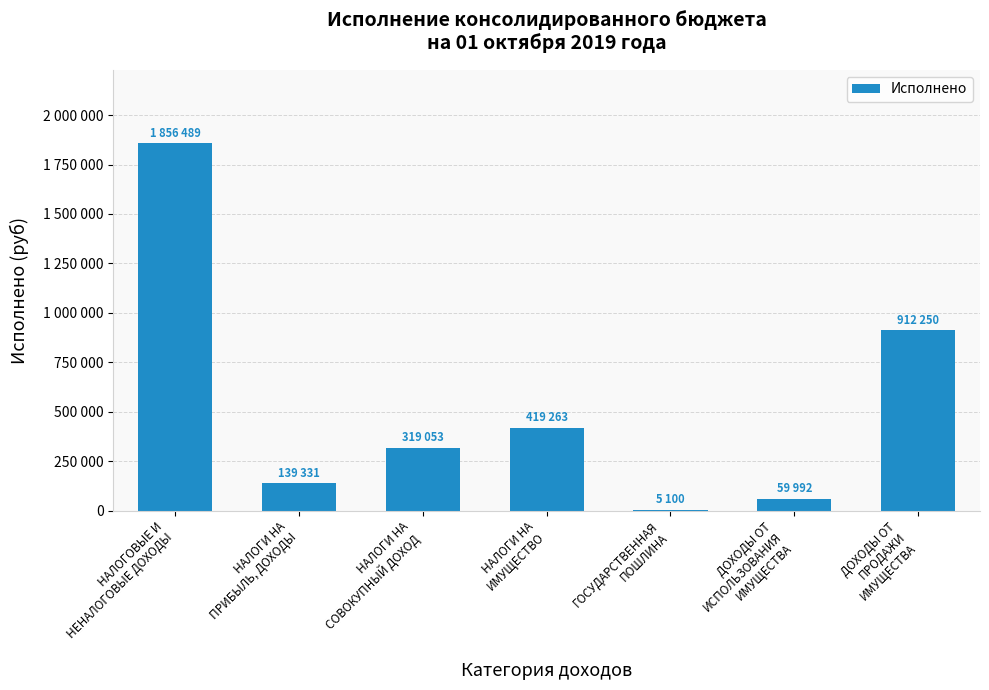

How many series are shown in this chart?

1